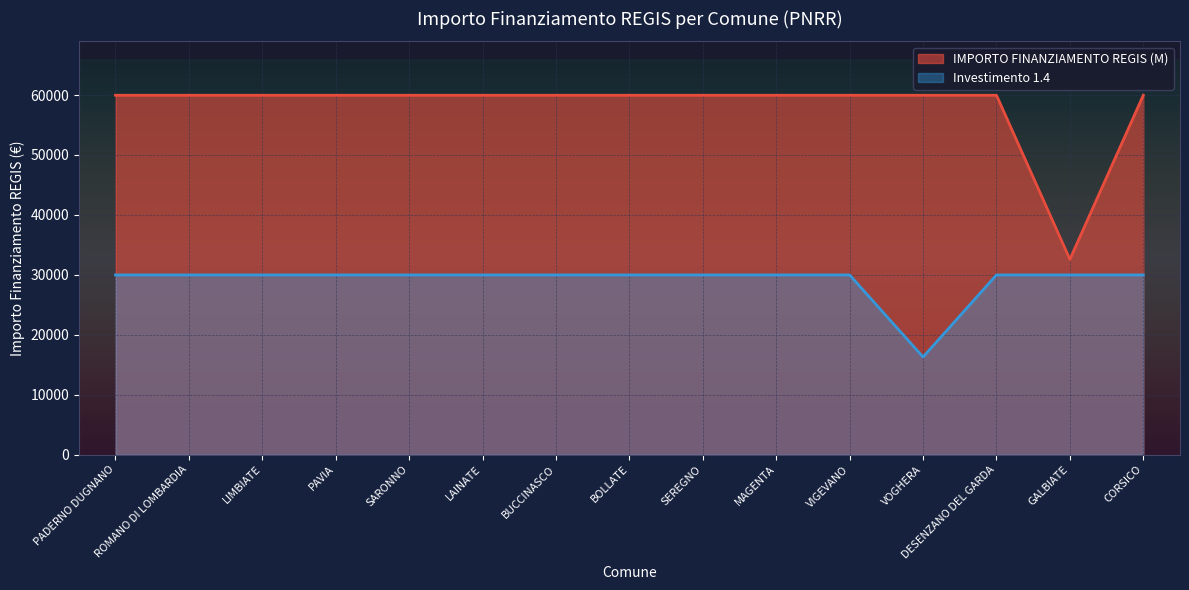

What is the sum of the Investimento 1.4 values at LAINATE and BOLLATE?

59966.0